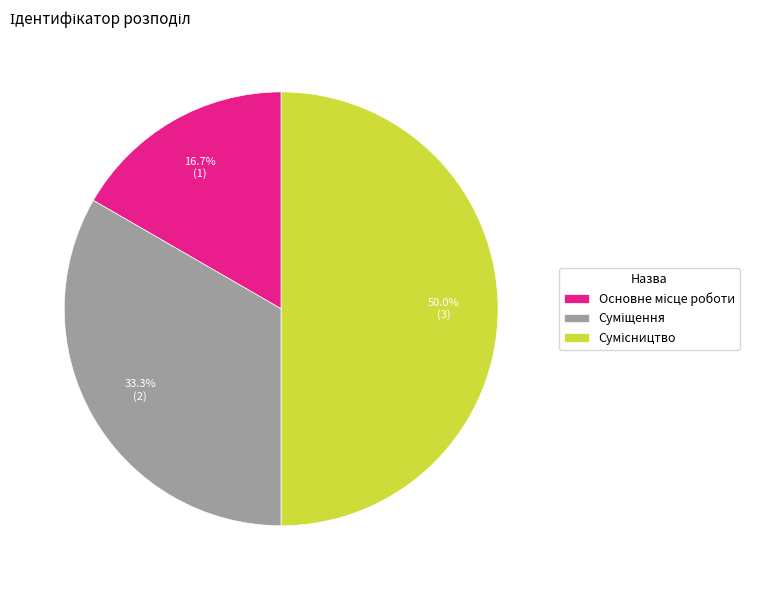

Which slice is the smallest?

Основне місце роботи